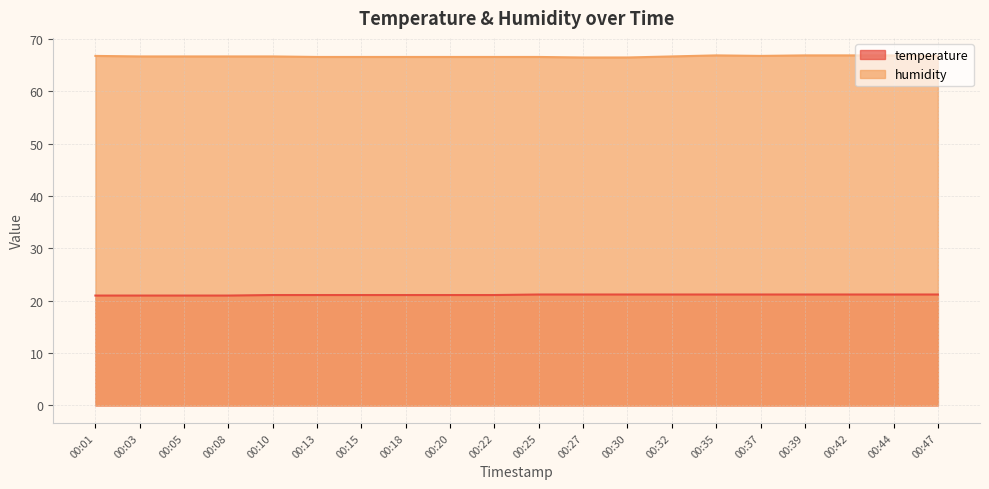

Which series has the largest total across all categories?

humidity